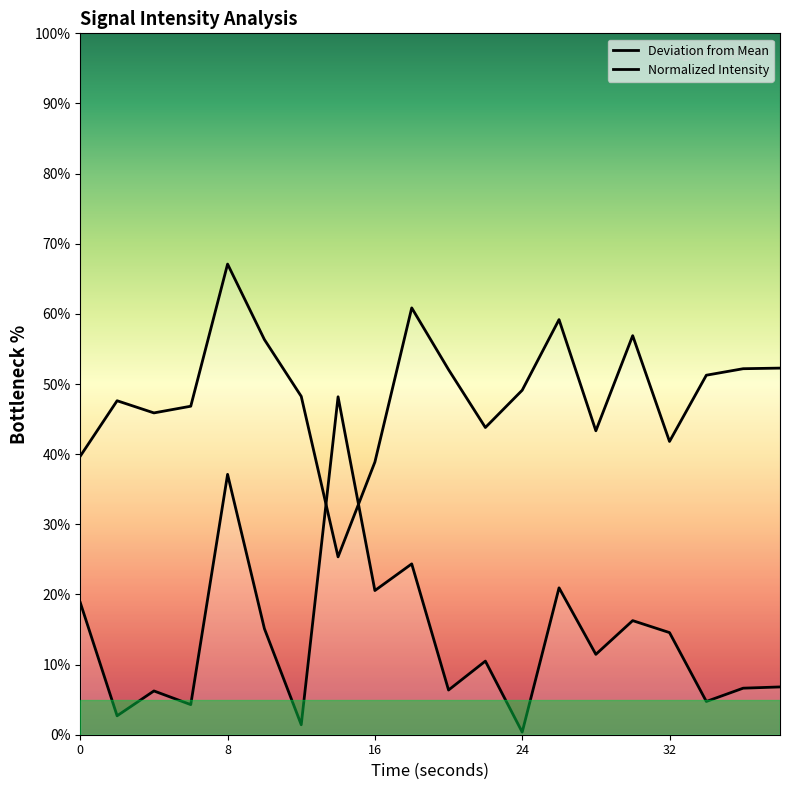

What is the average value?

48.9